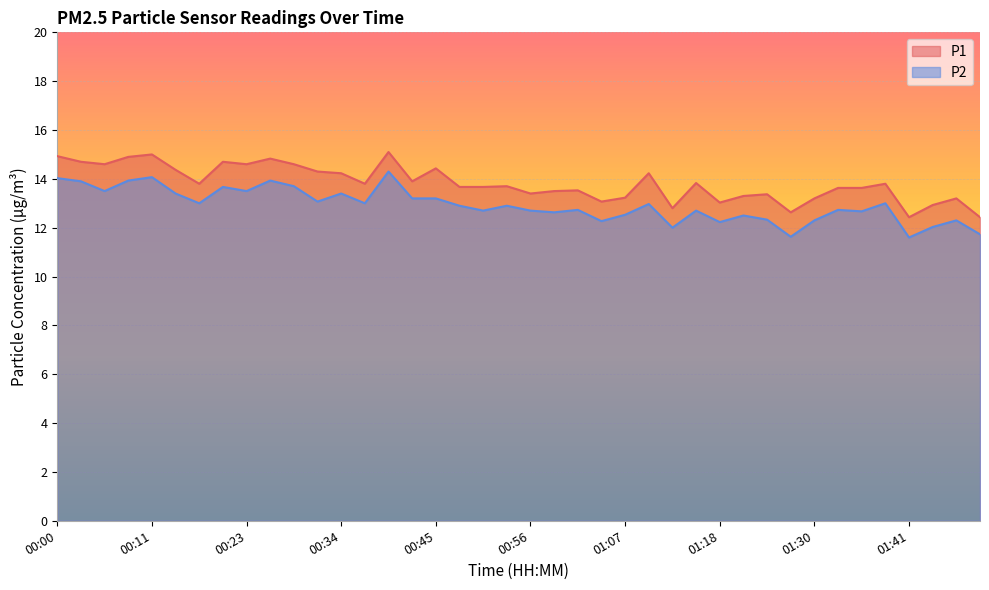

What is the difference between the highest and lowest values at 01:21?

0.8